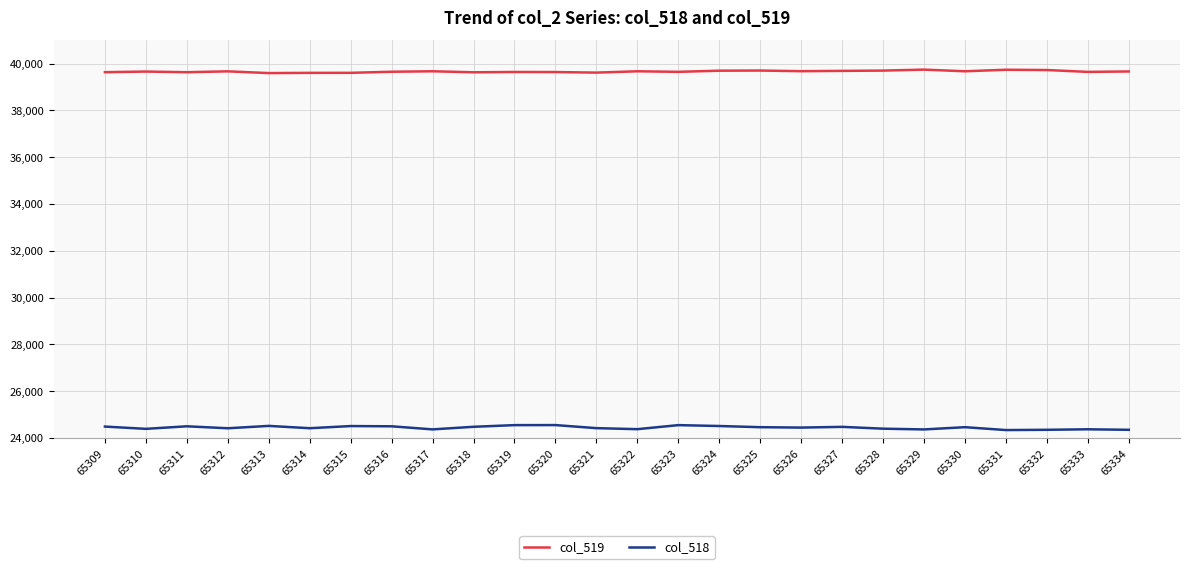

What is the sum of the col_519 values at 65323 and 65310?

79310